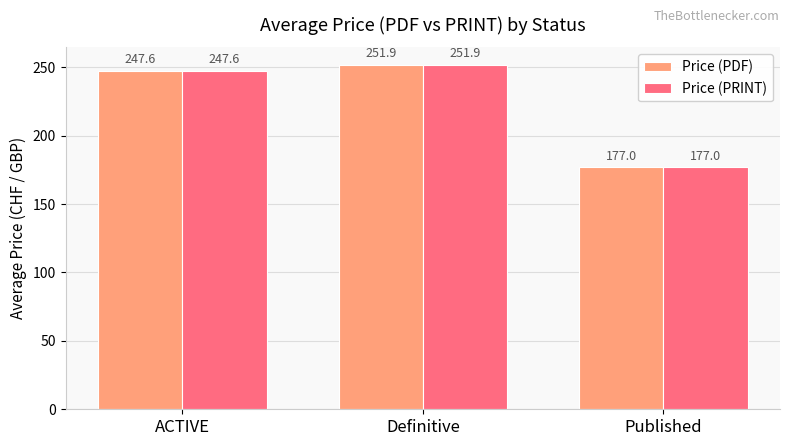

Which label corresponds to the largest value in the chart?

Definitive